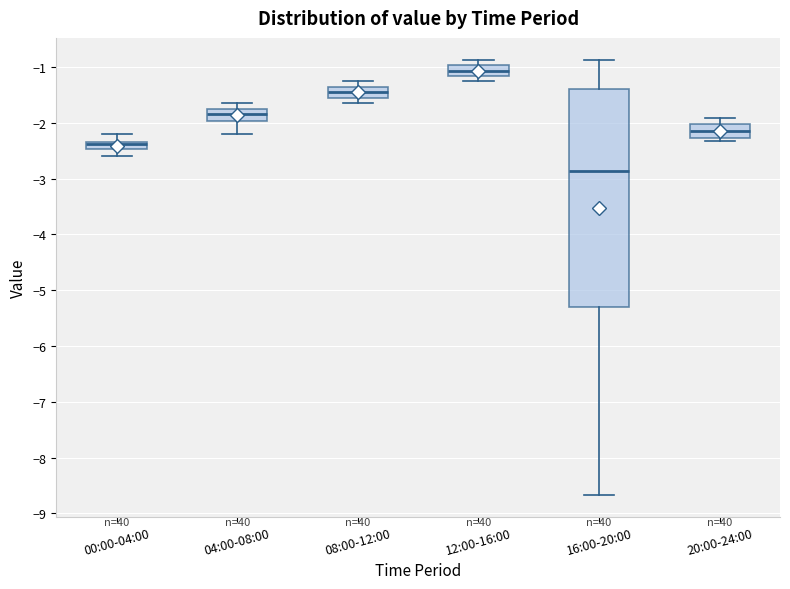

Where is the lower edge of the box for 20:00-24:00 on the y-axis? The values are not printed on the chart, so give them approximately, as read against the axis.

-2.3